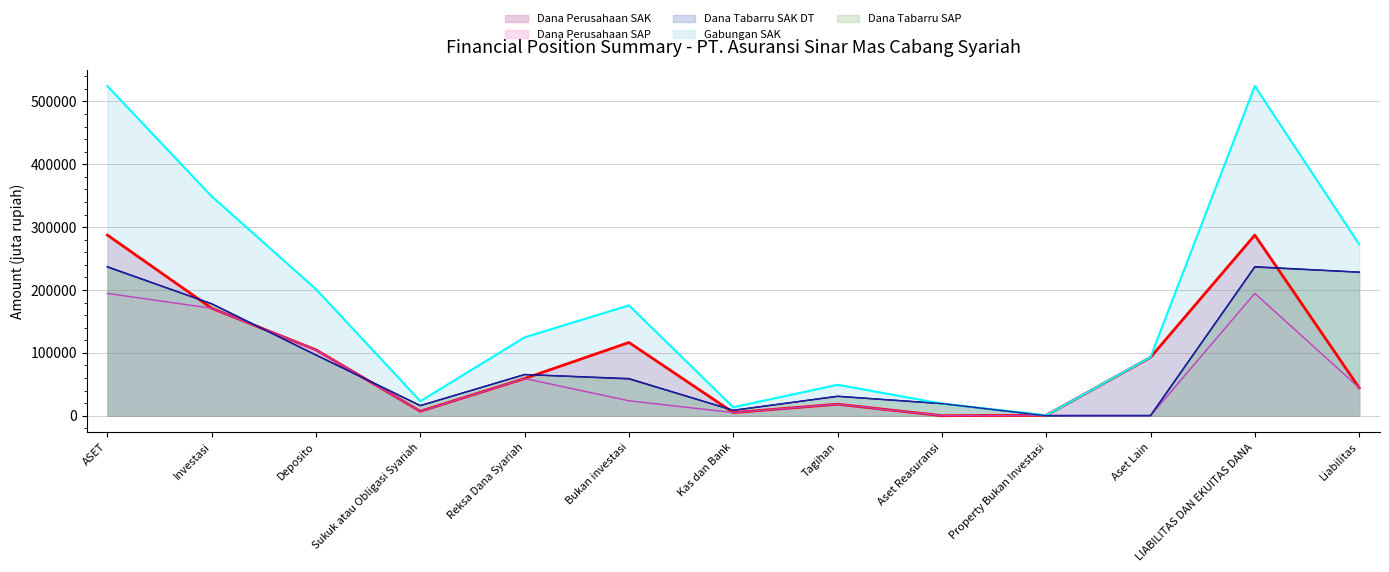

At how many categories does at least one series exceed 76236?

8